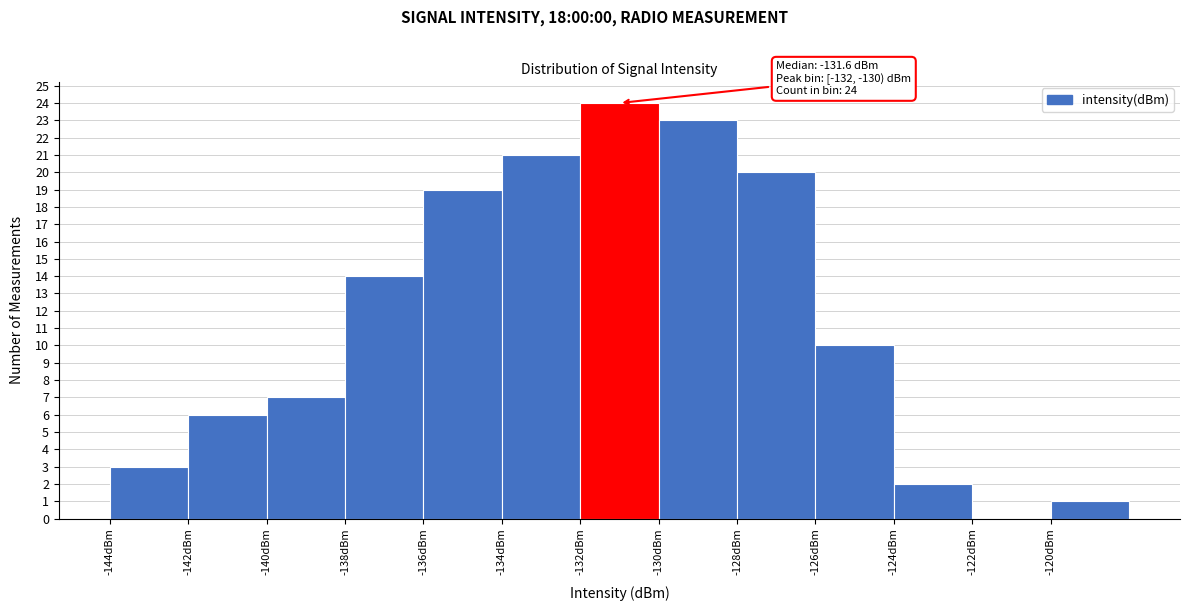

Which range on the x-axis has the tallest bar?

-132 to -130